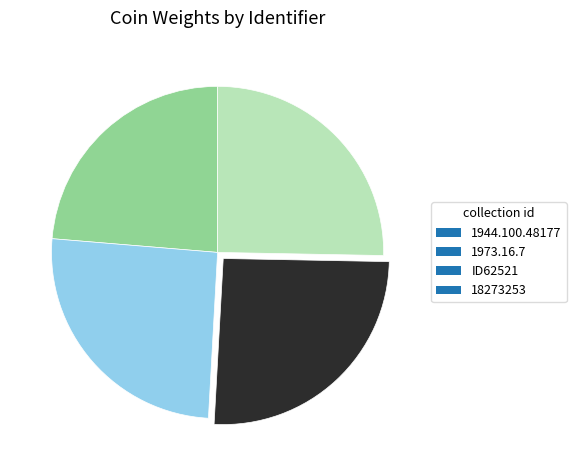

True or false: 18273253 accounts for 25% of the total.

True